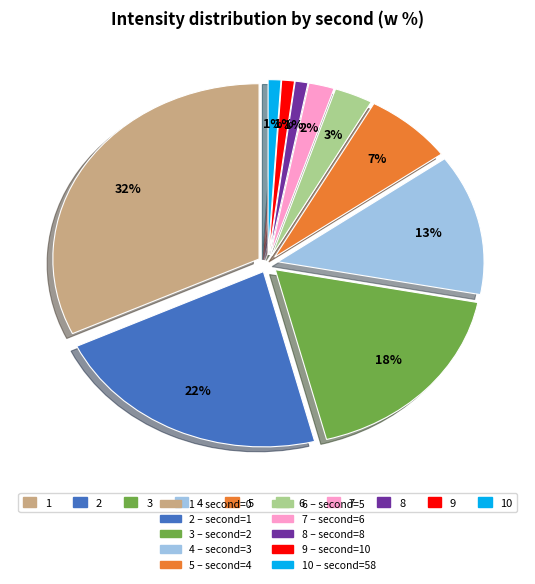

Is there any slice that represents more than half of the pie?

No